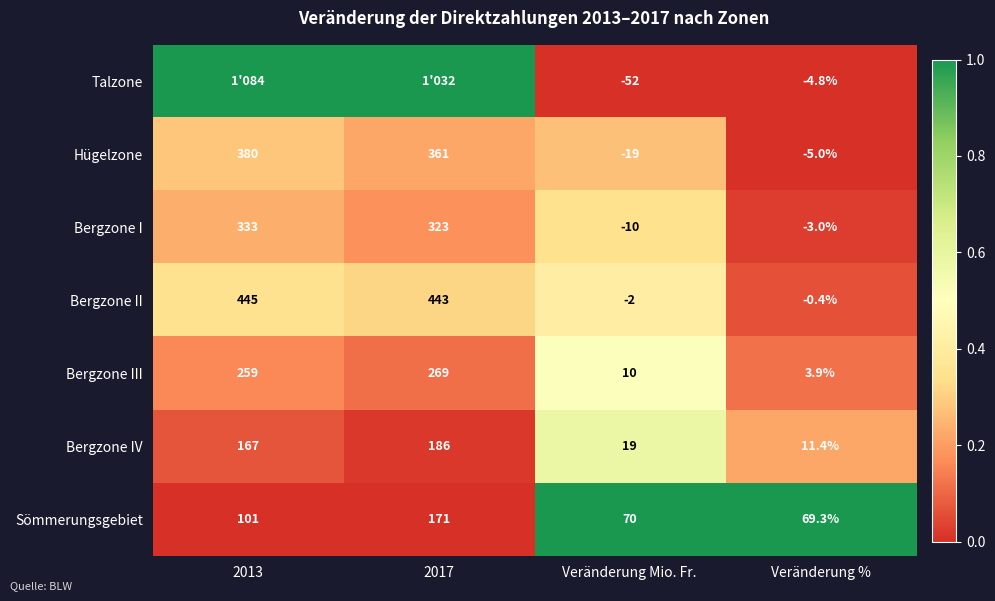

Which label corresponds to the largest value in the chart?

2013